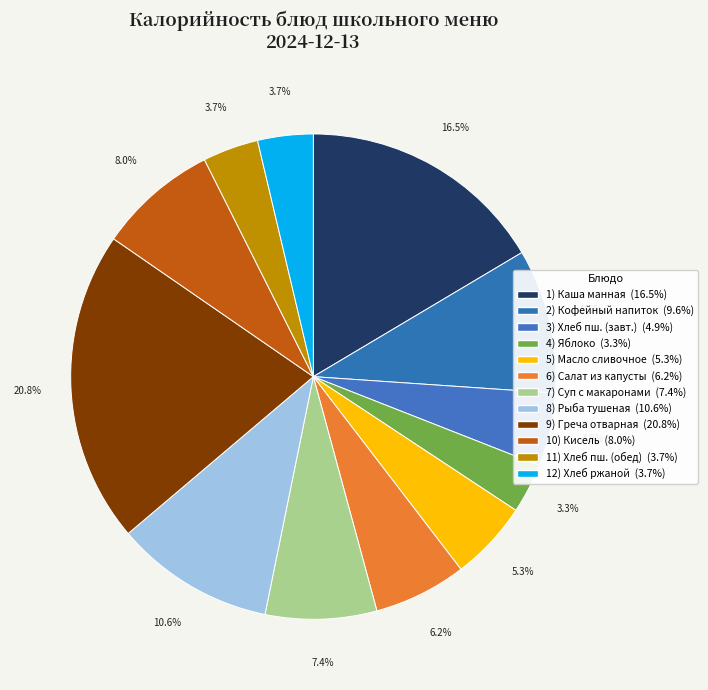

Count the number of slices in the pie.

12